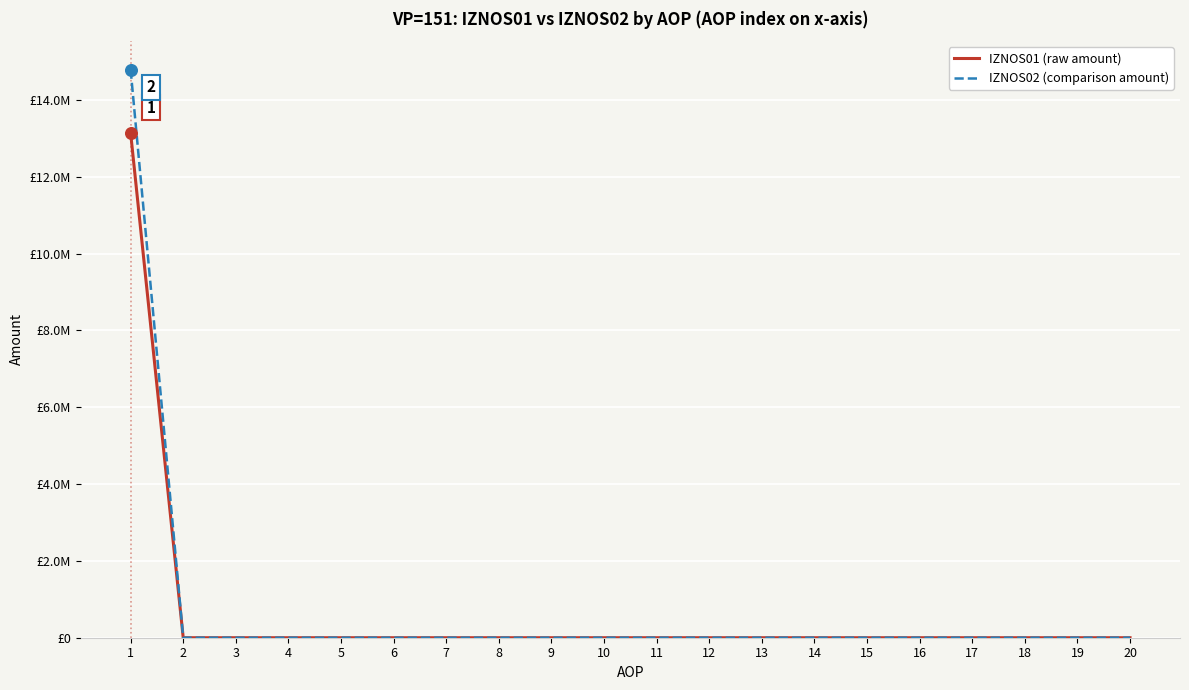

Is this an area chart (filled region under the line)?

No